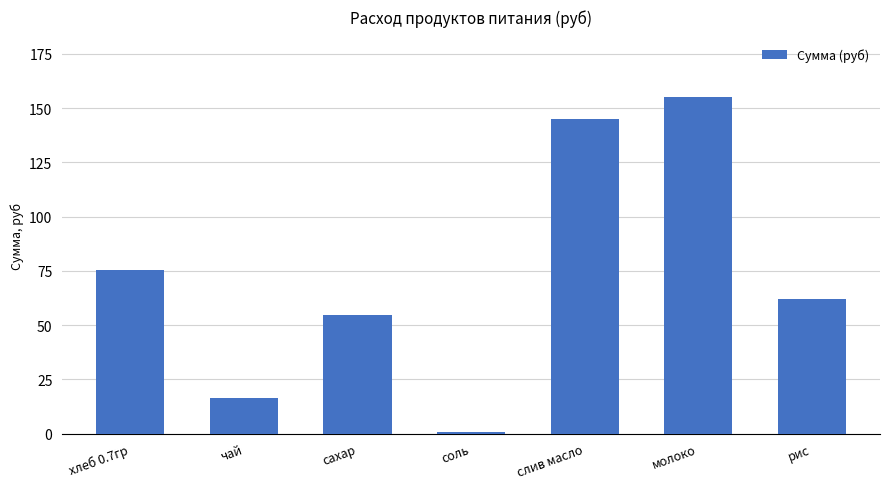

What value does the data have at хлеб 0.7гр?

75.4